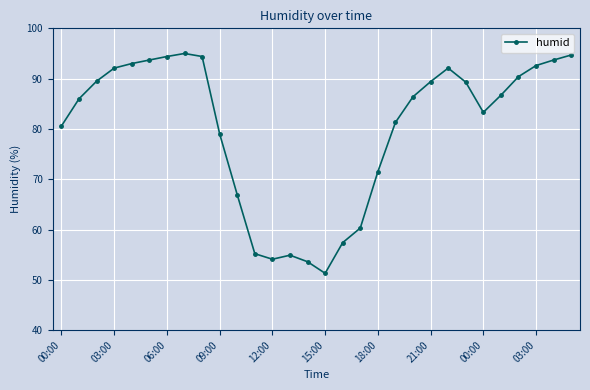

What is the difference between the second highest and minimum values?

43.4